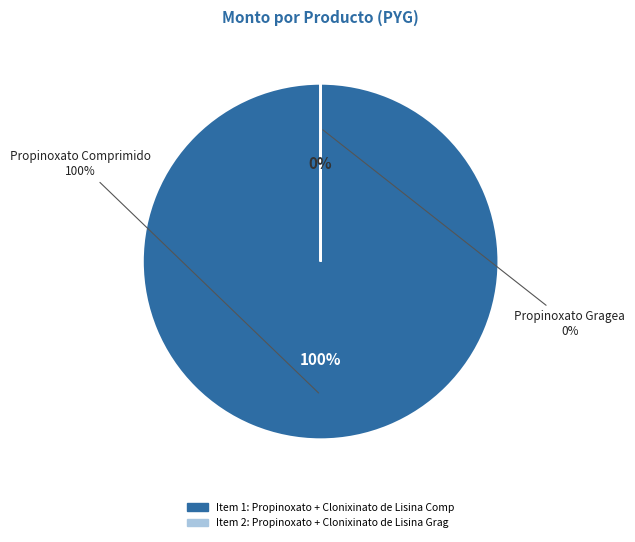

Is it true that Propinoxato + Clonixinato de Lisina Comprimido is 100% of the pie?

True